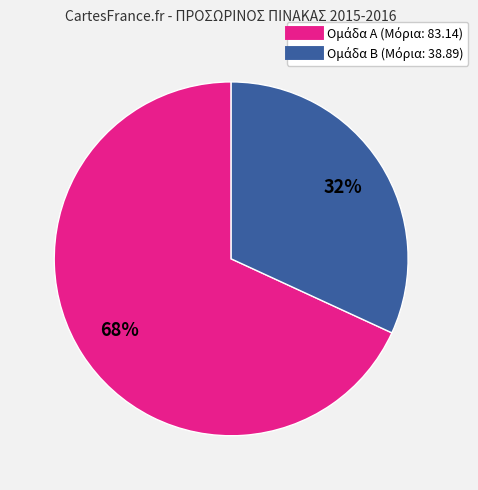

How many segments does this pie chart have?

2